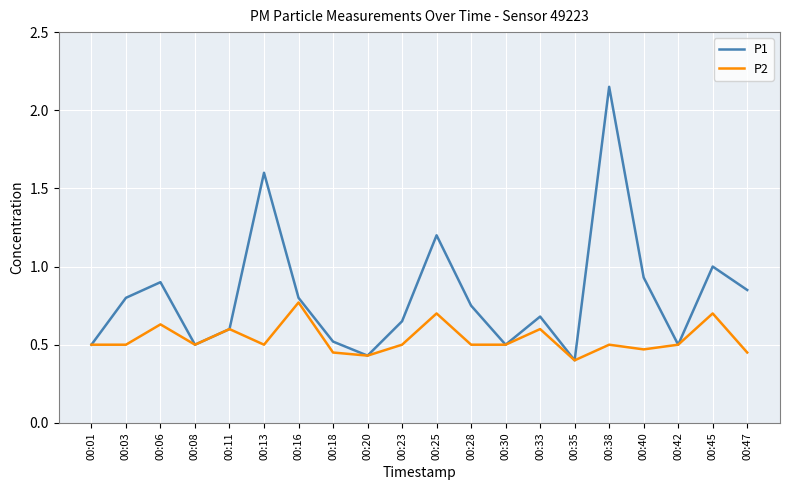

Rank the series by their average value, from lowest to highest.

P2, P1